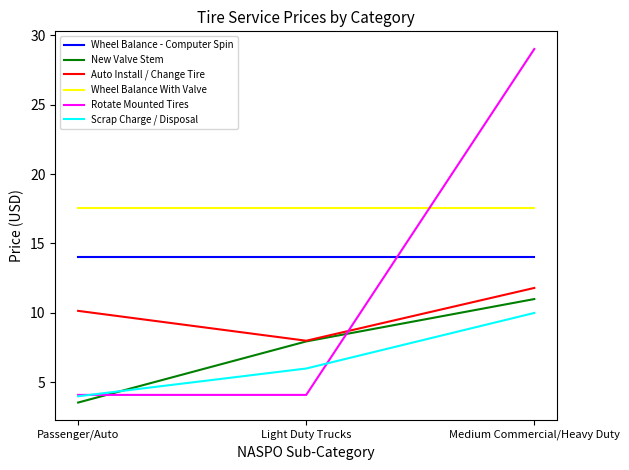

Between Passenger/Auto and Medium Commercial/Heavy Duty, which series saw the biggest shift?

Rotate Mounted Tires